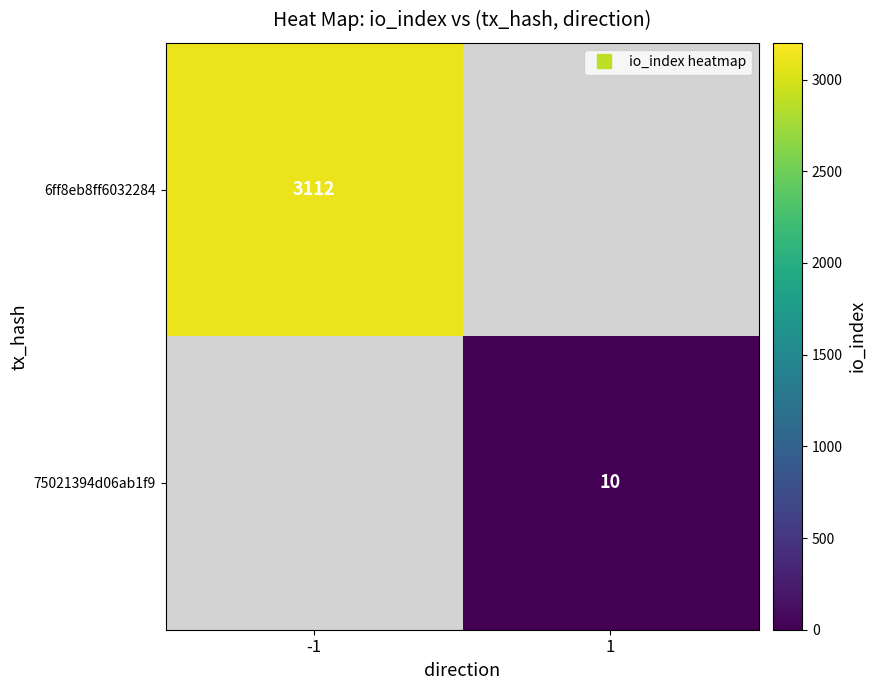

True or false: 75021394d06ab1f9 has a value of 10.0 at 1.

True